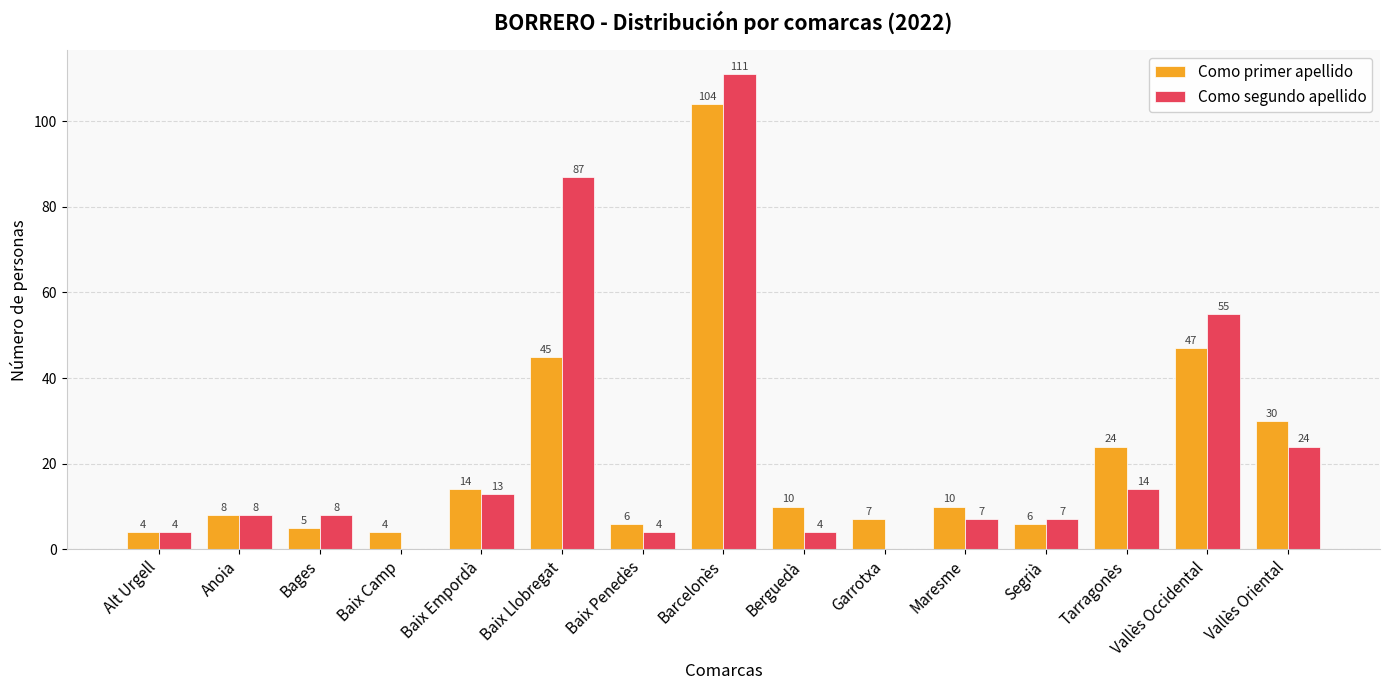

What is the greatest value displayed?

111